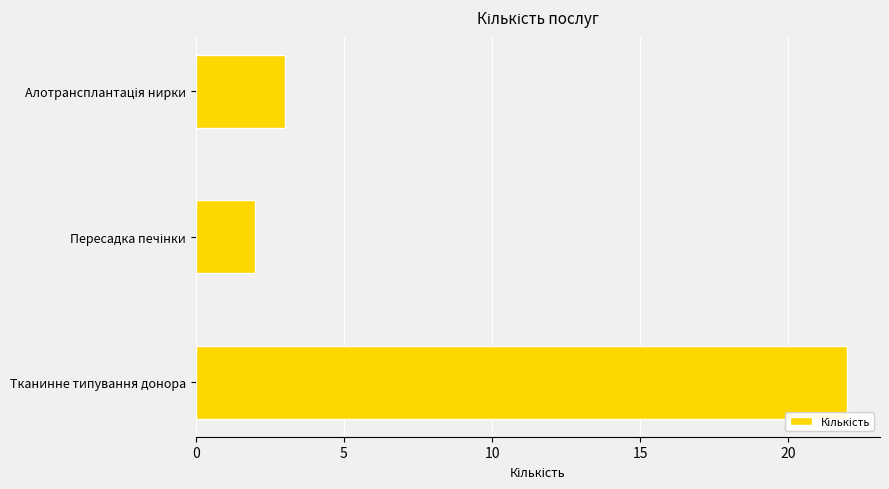

Are the bars horizontal?

Yes